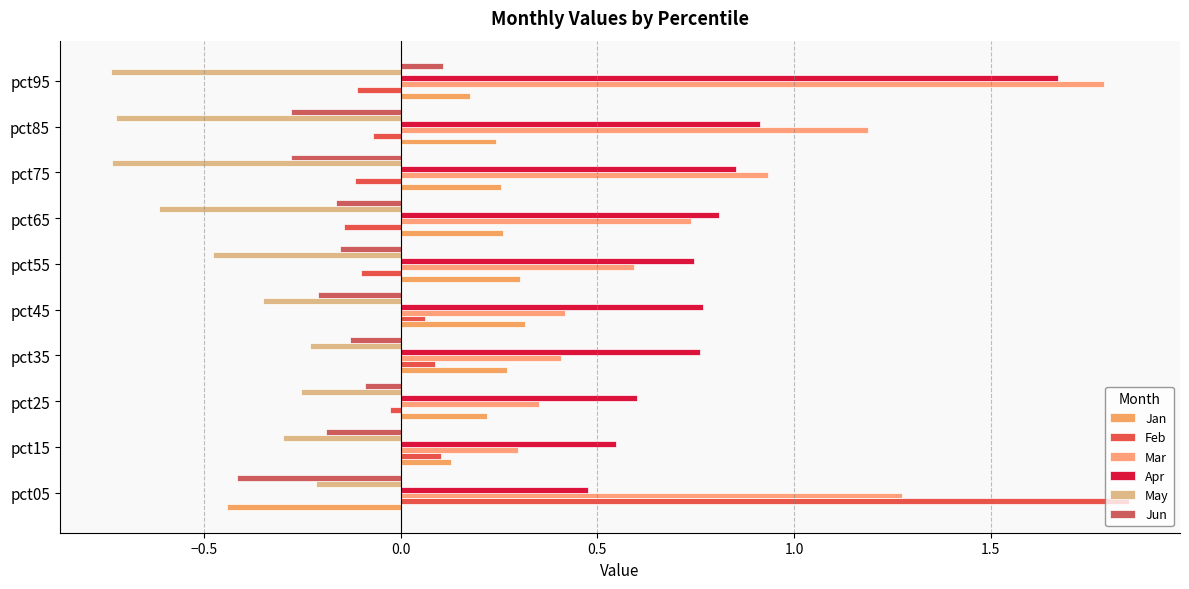

How many data points in Jan are above 0?

9